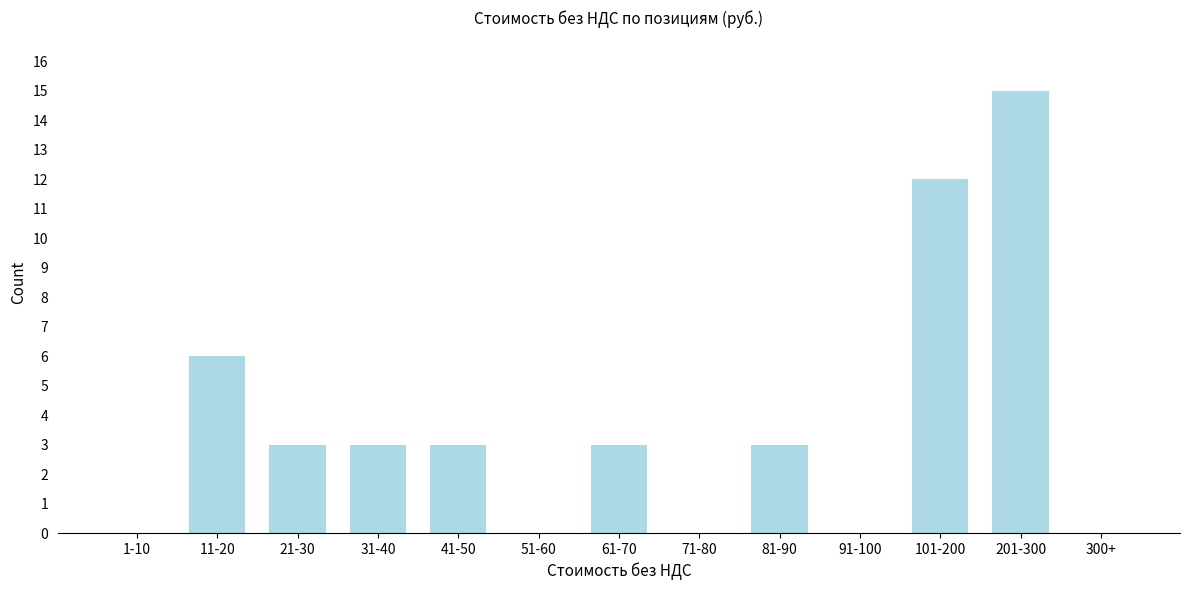

Reading left to right, transcribe all the data shown in this chart.

1-10=0	11-20=6	21-30=3	31-40=3	41-50=3	51-60=0	61-70=3	71-80=0	81-90=3	91-100=0	101-200=12	201-300=15	300+=0